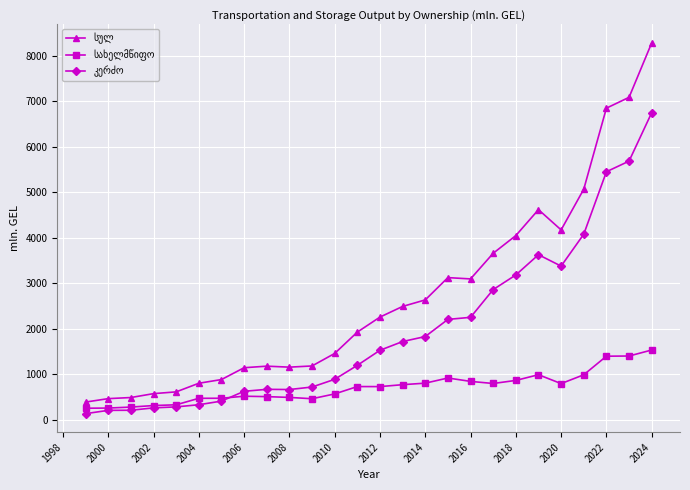

What is the greatest value displayed?

8287.7